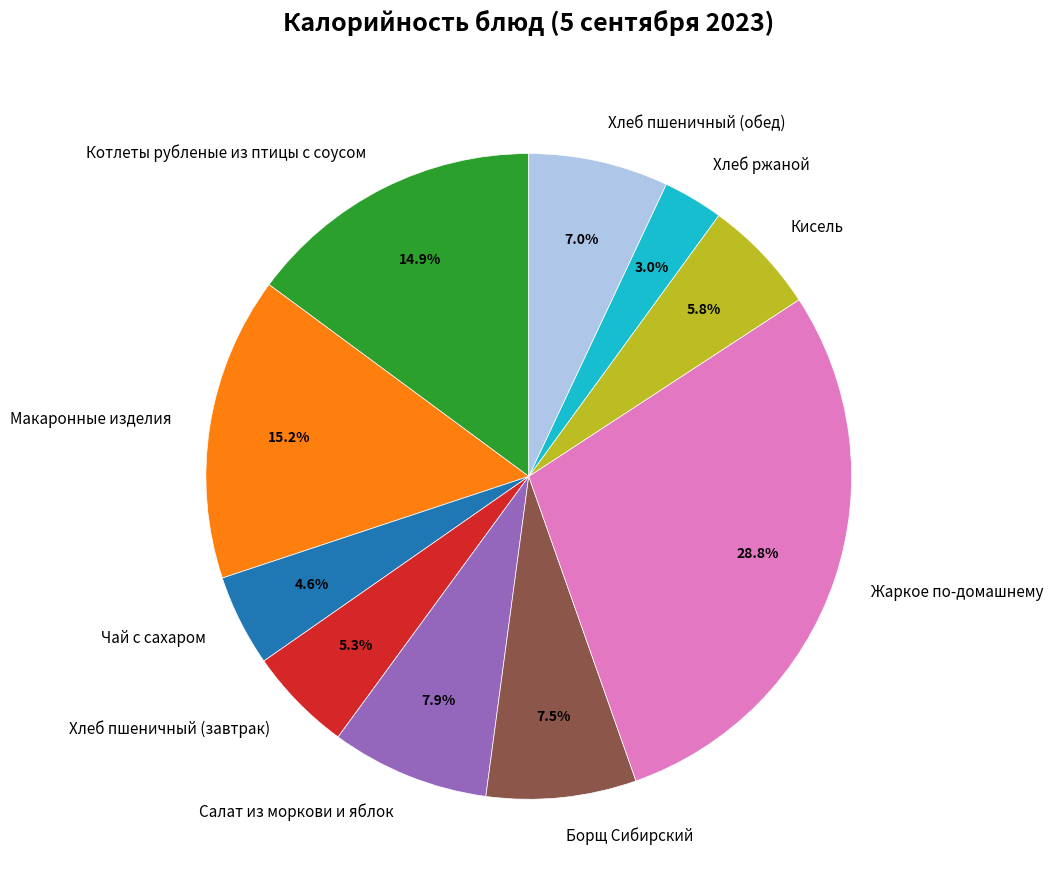

To the nearest percent, what is the difference between the largest and smallest slice percentages?

26%